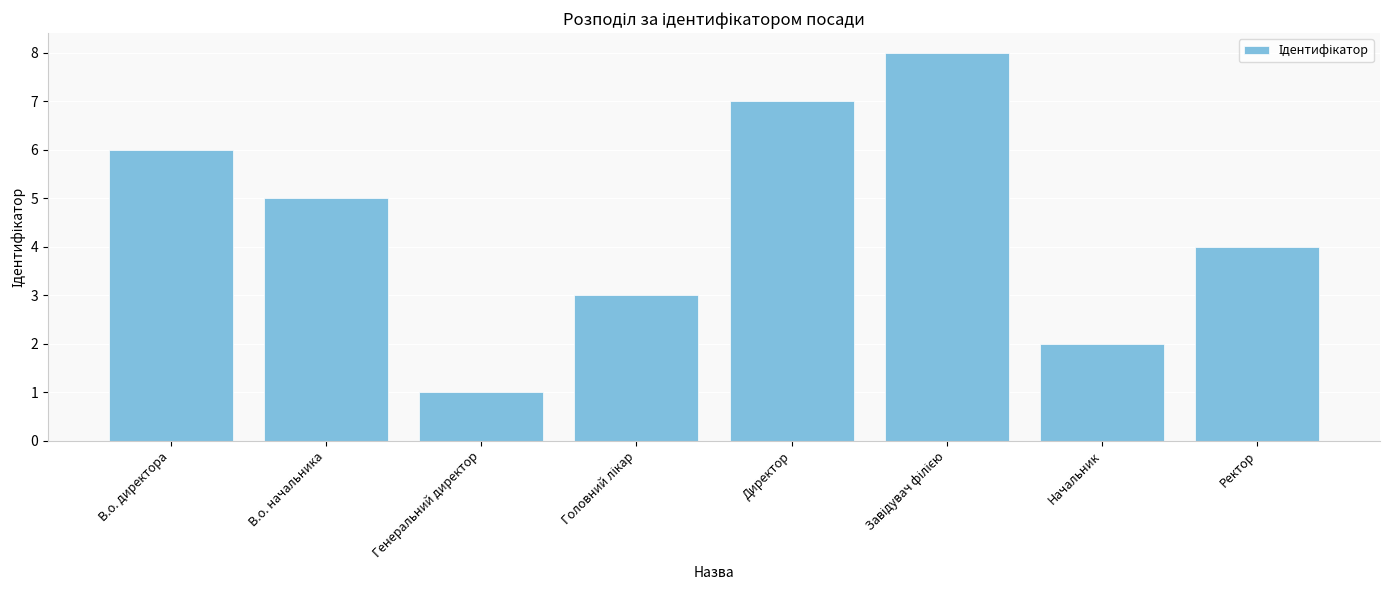

Reading left to right, list all the values displayed in this chart.

6	5	1	3	7	8	2	4